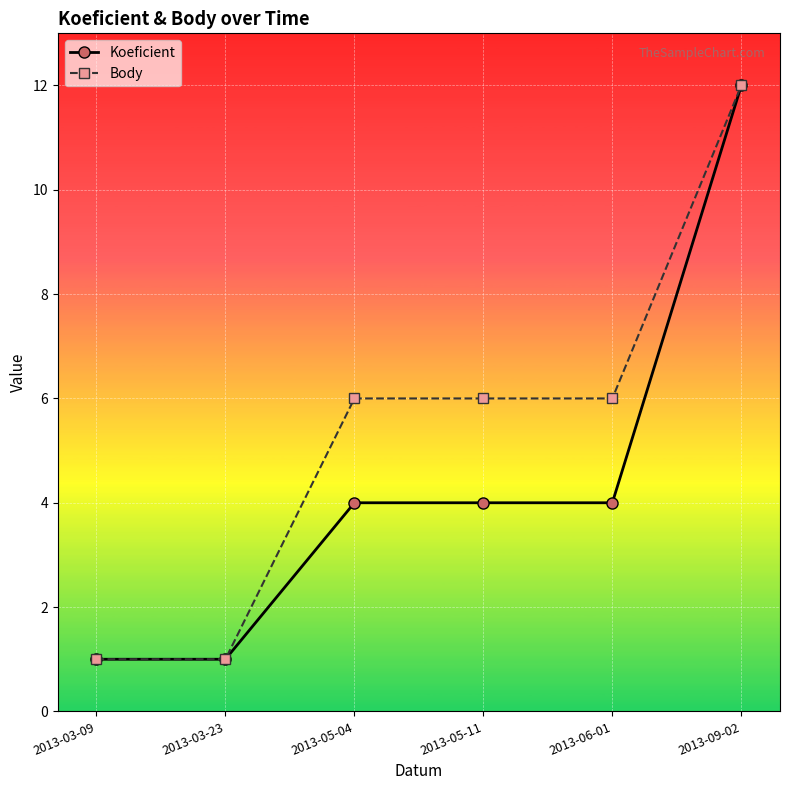

At which category is the sum across all series the highest?

2013-09-02